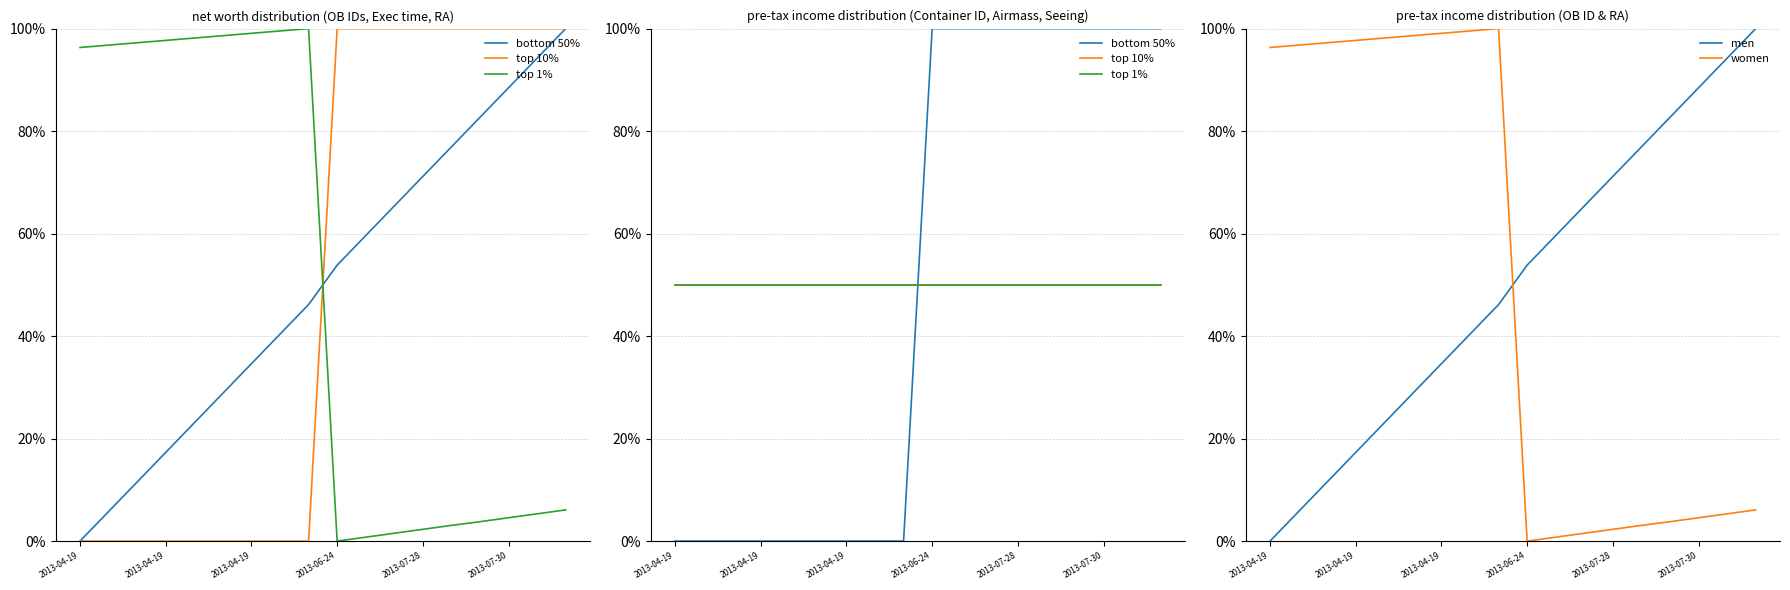

Reading left to right, list all the values displayed in this chart.

bottom 50%: 0.0	0.0	0.0	0.0	0.0	0.0	0.0	0.0	0.0	100.0	100.0	100.0	100.0	100.0	100.0	100.0	100.0	100.0
top 10%: 50.0	50.0	50.0	50.0	50.0	50.0	50.0	50.0	50.0	50.0	50.0	50.0	50.0	50.0	50.0	50.0	50.0	50.0
top 1%: 50.0	50.0	50.0	50.0	50.0	50.0	50.0	50.0	50.0	50.0	50.0	50.0	50.0	50.0	50.0	50.0	50.0	50.0
men: 0.0	5.8	11.5	17.3	23.1	28.8	34.6	40.4	46.2	53.8	59.6	65.4	71.2	76.9	82.7	88.5	94.2	100.0
women: 96.3	96.8	97.2	97.7	98.2	98.6	99.1	99.5	100.0	0.0	0.8	1.5	2.3	3.1	3.8	4.6	5.3	6.1